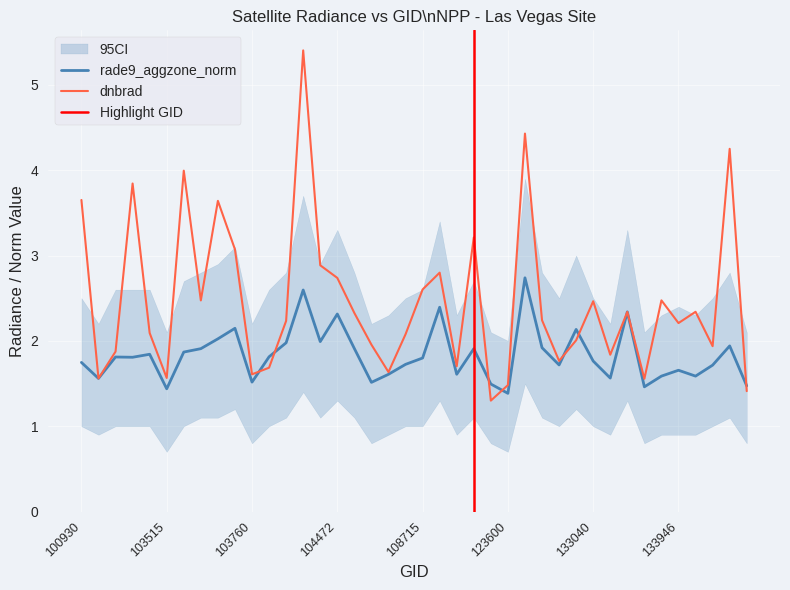

List the series in order of their peak value, lowest first.

rade9_aggzone_norm, dnbrad